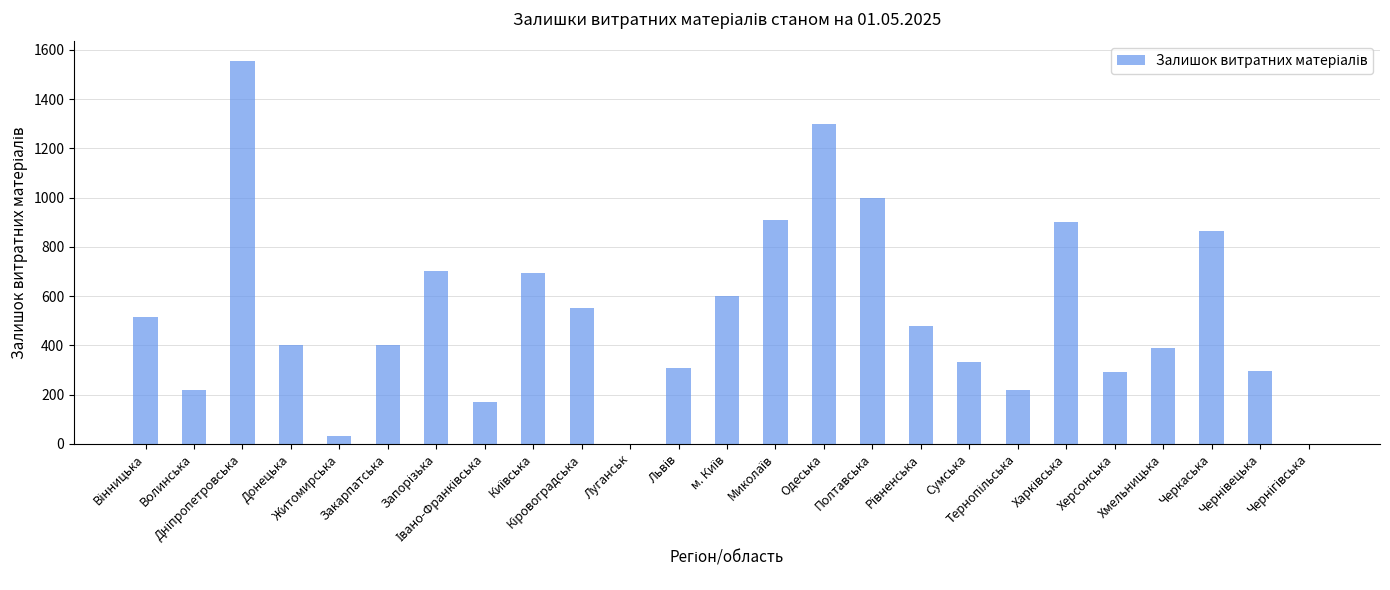

Approximately how many times larger is the value at Сумська compared to Херсонська?

1.1